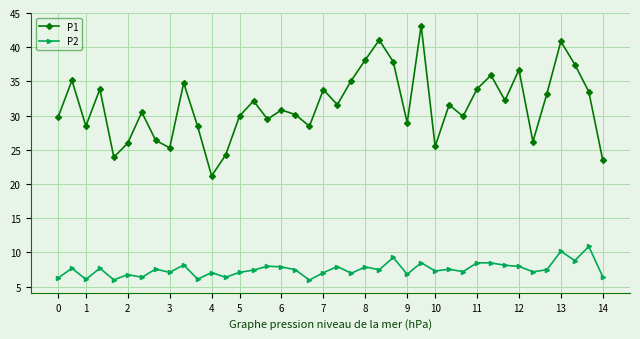

Count the number of categories in the chart.

40